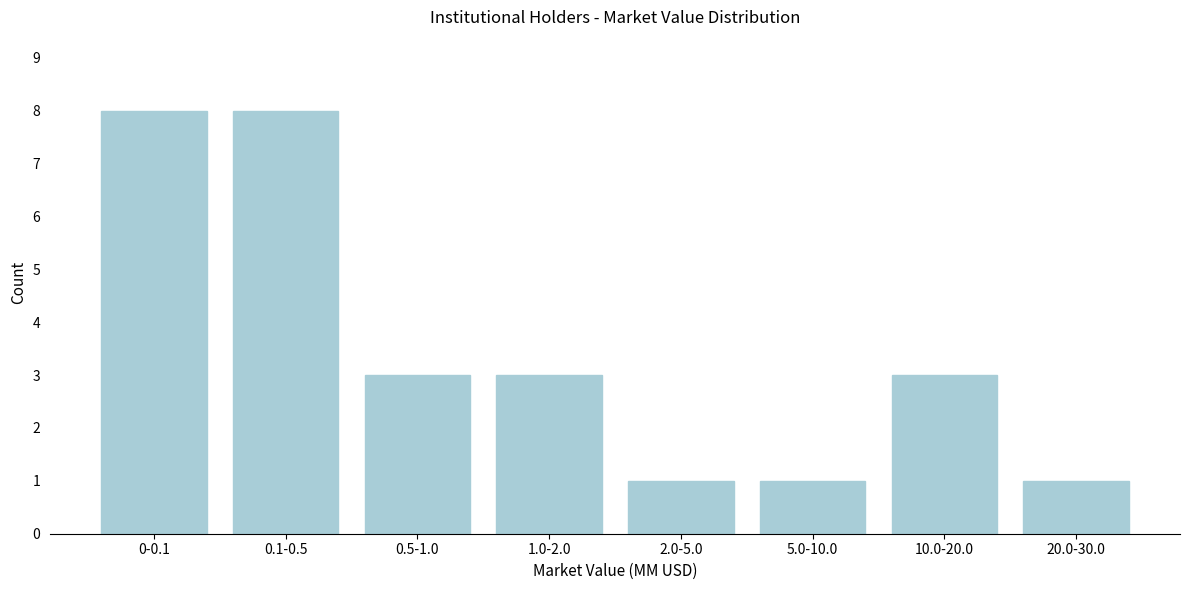

Reading right to left, extract all data points from this chart.

20.0-30.0=1	10.0-20.0=3	5.0-10.0=1	2.0-5.0=1	1.0-2.0=3	0.5-1.0=3	0.1-0.5=8	0-0.1=8